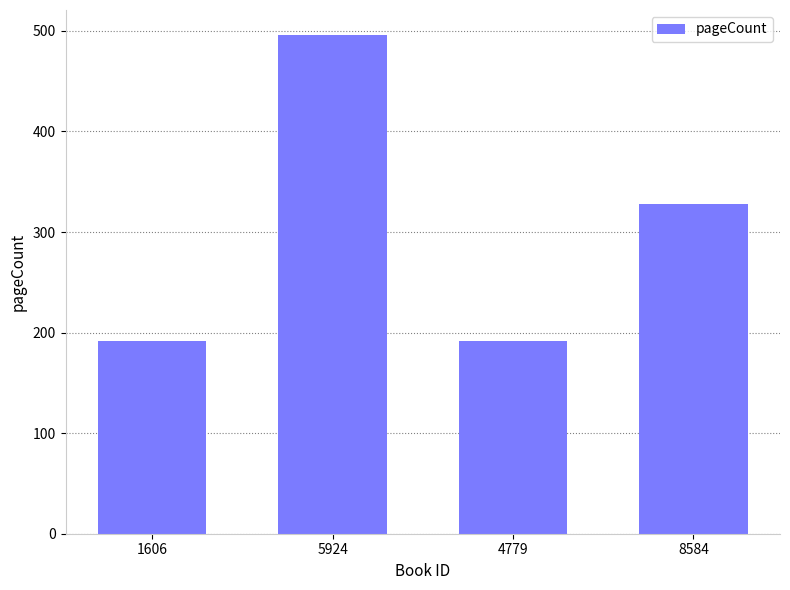

What is the maximum value shown in the chart?

496